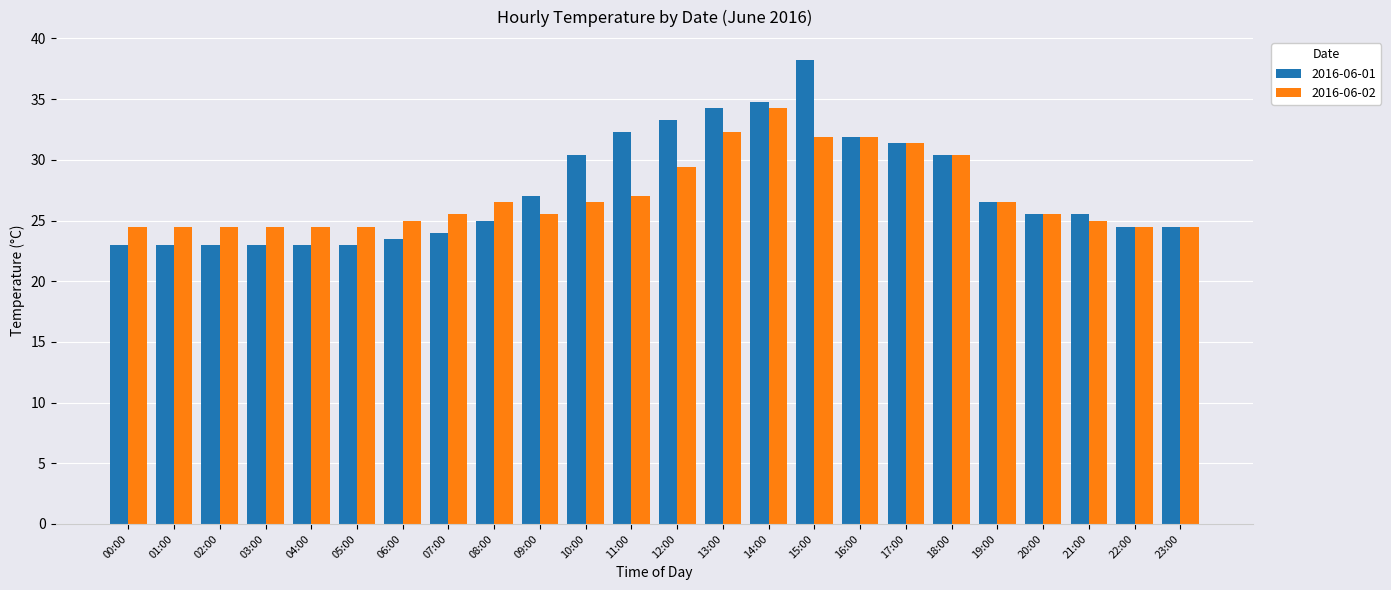

What position from the right is 01:00?

23